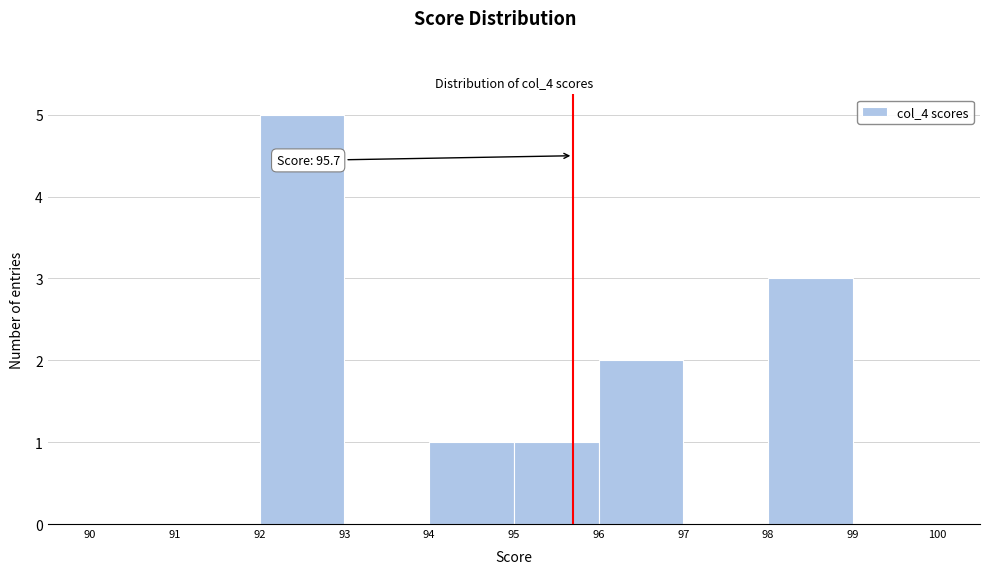

Over which range of the x-axis is the bar tallest?

92 to 93